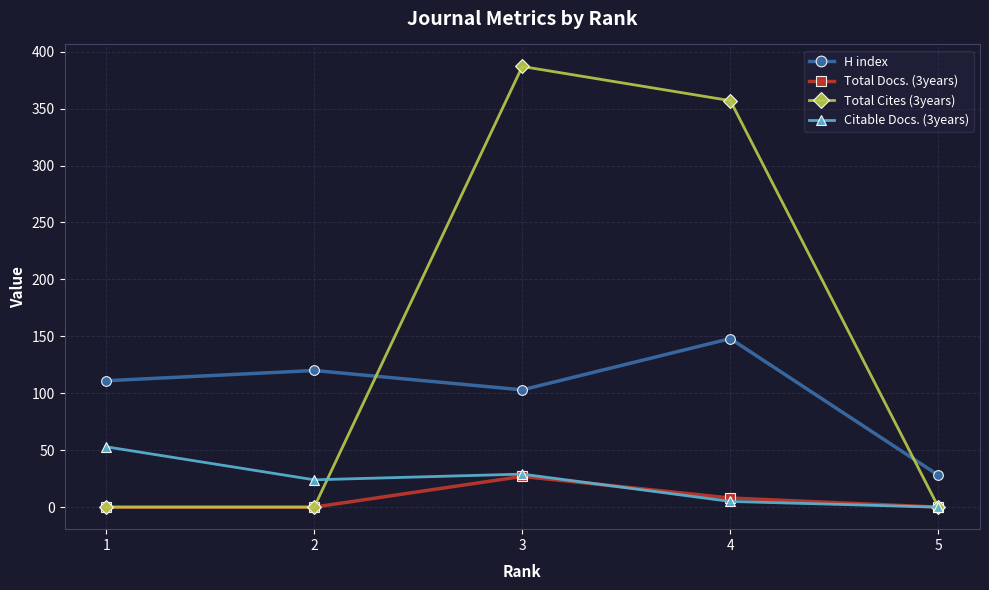

How many interior local peaks does the Total Docs. (3years) series have?

1